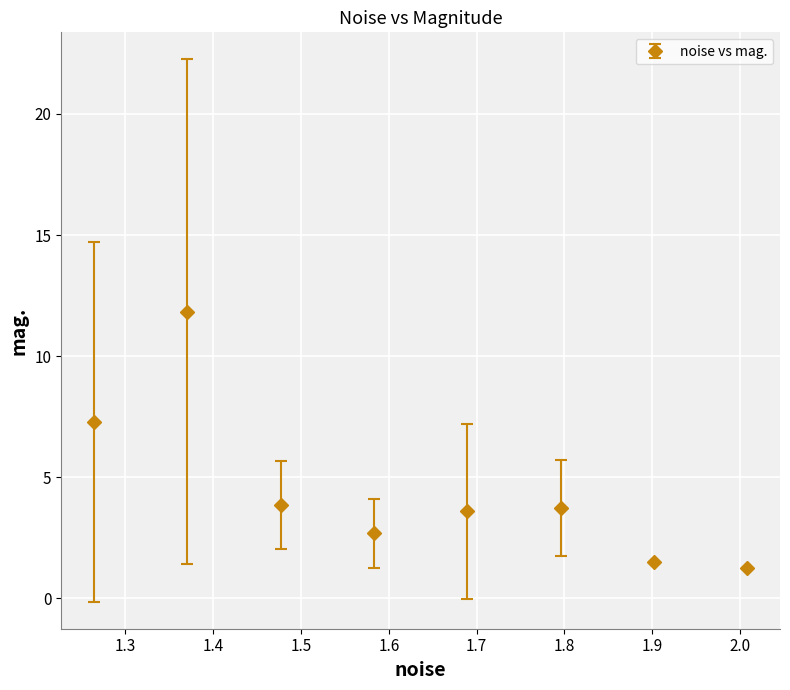

What is the value of the 1st point from the left?

7.3